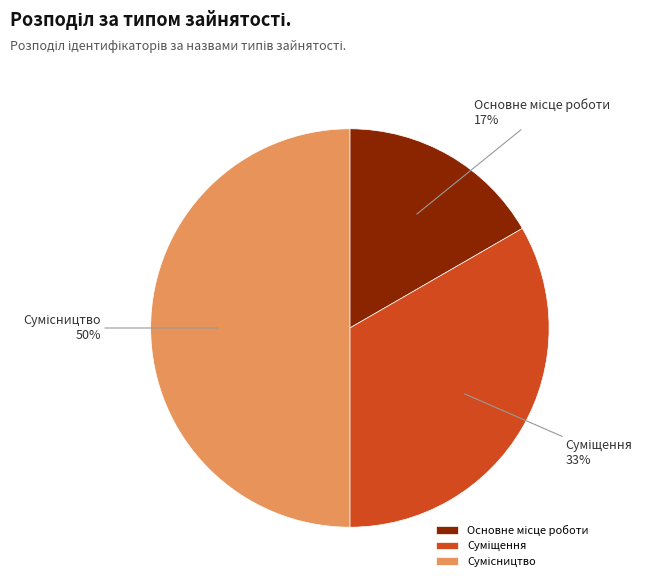

True or false: Суміщення accounts for 33% of the total.

True